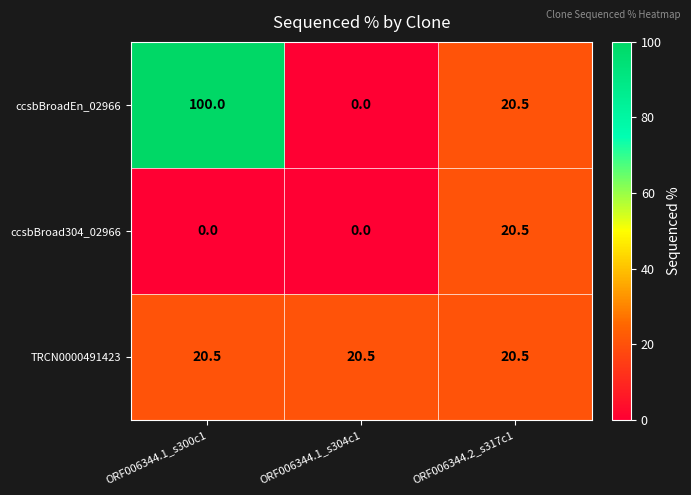

What is the total value across all series at ORF006344.2_s317c1?

61.5